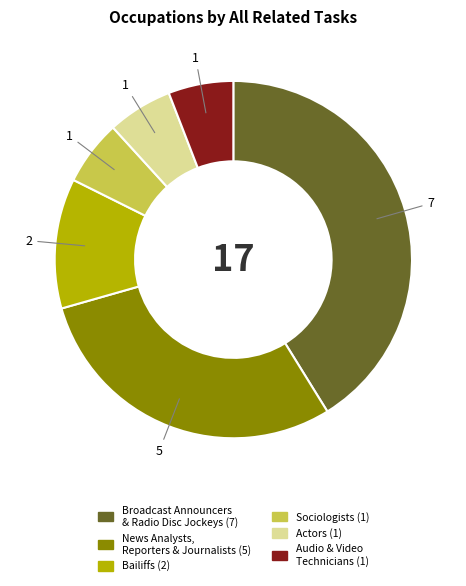

Count the number of slices in the pie.

6